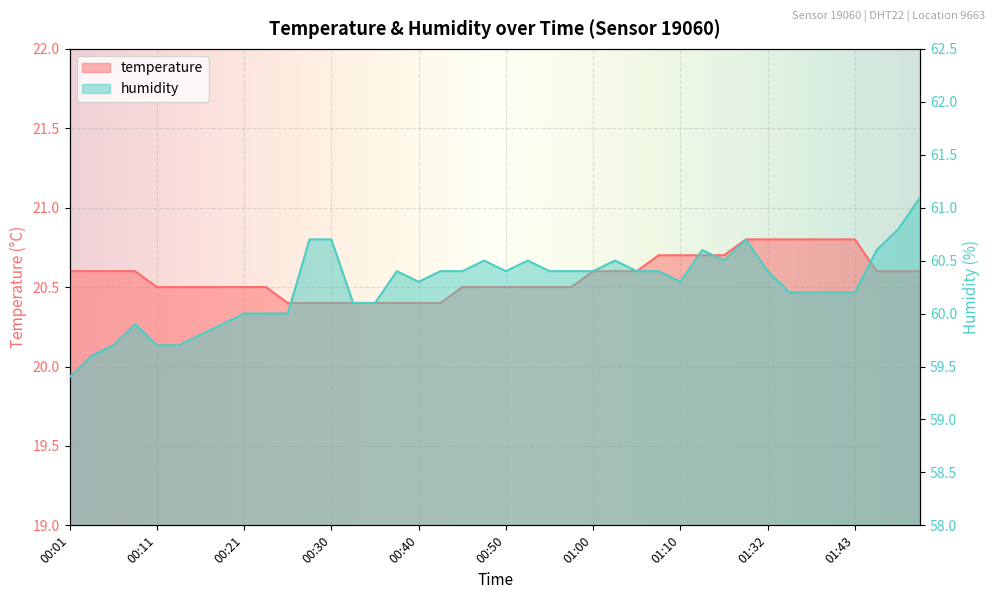

True or false: temperature has a value of 33.2 at 00:55.

False